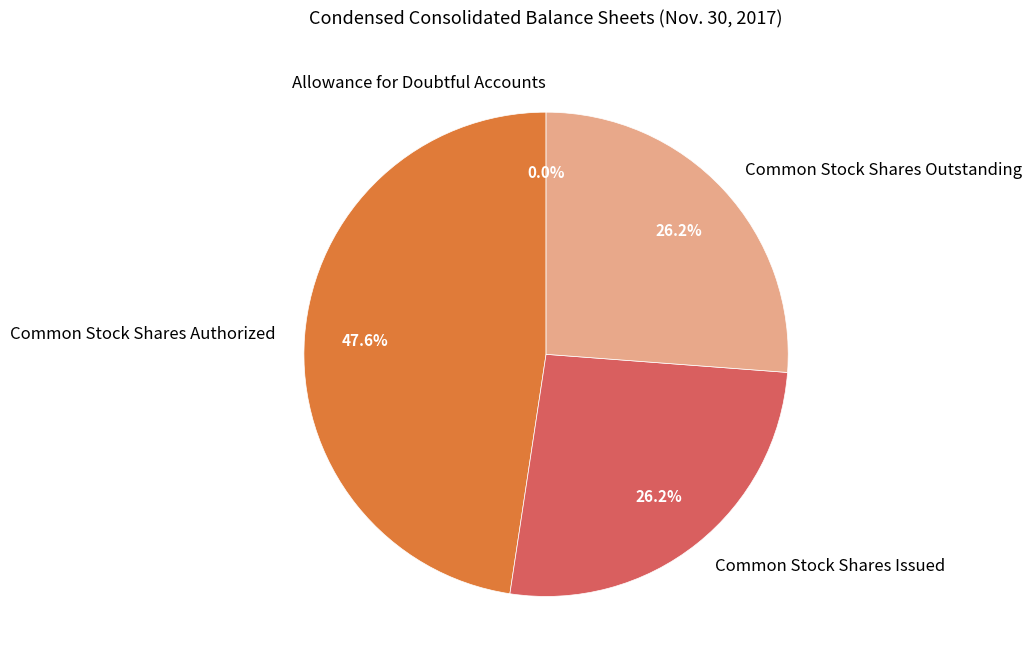

Which has a higher value, Common Stock Shares Issued or Common Stock Shares Authorized?

Common Stock Shares Authorized